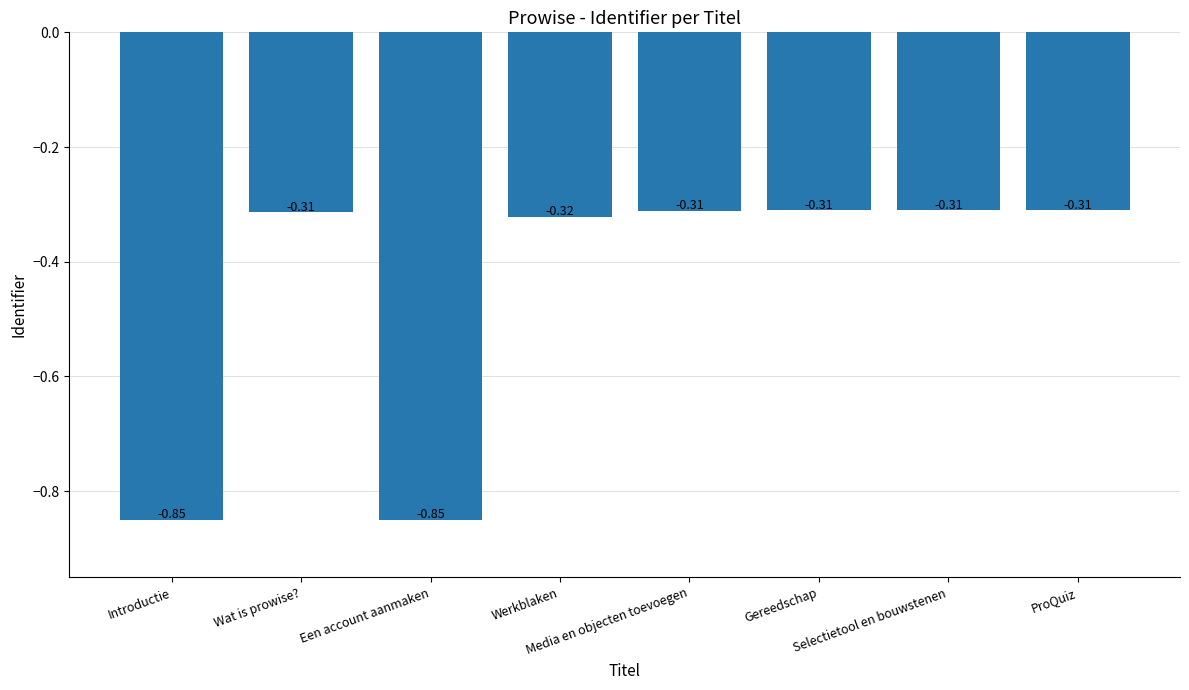

What is the average value?

-0.4